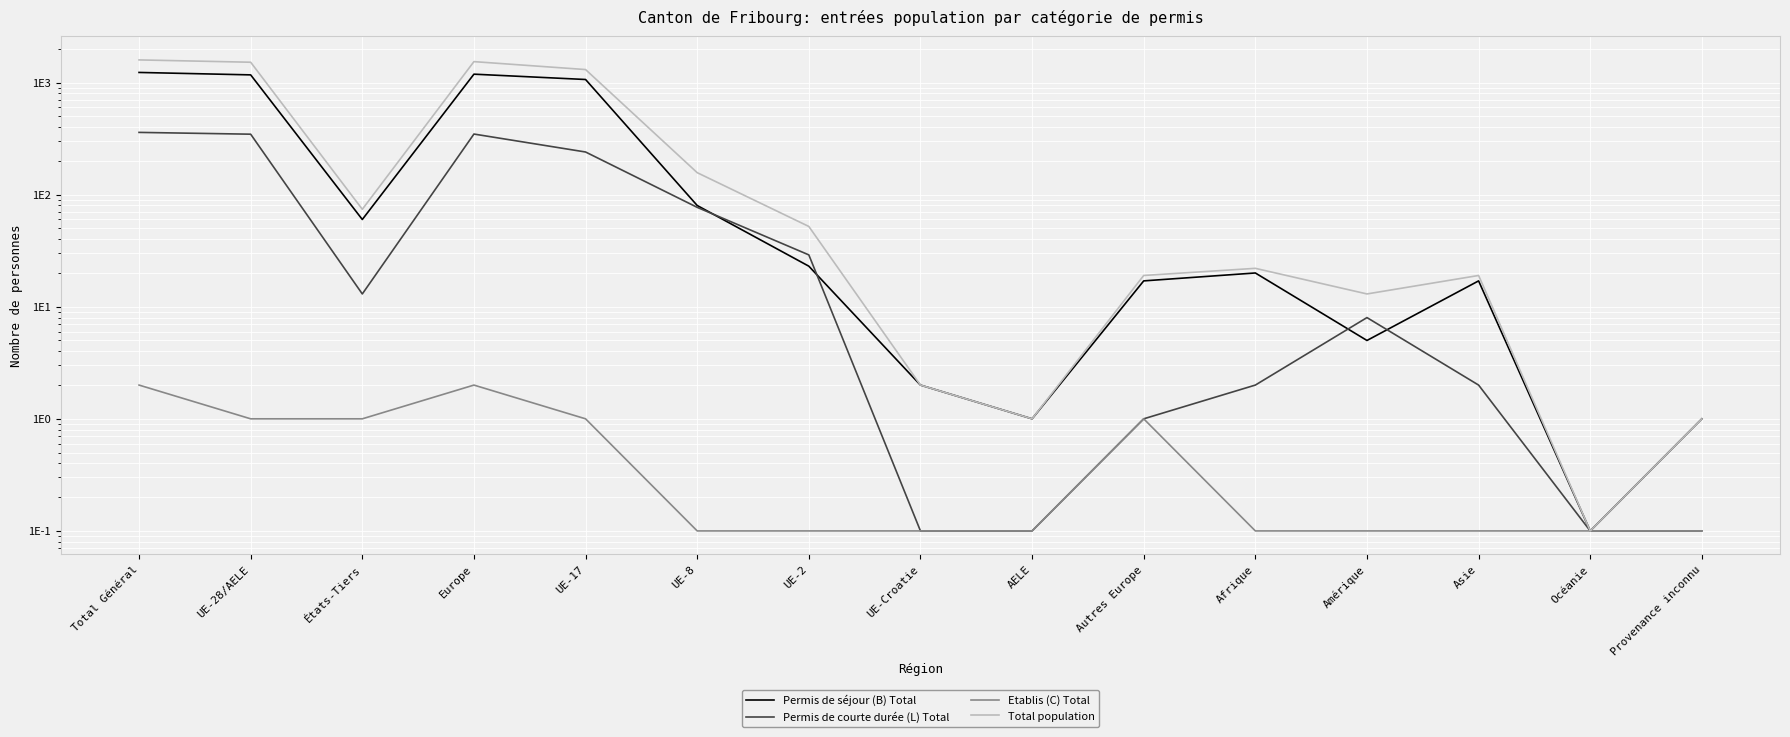

What is the label of the 9th point from the right?

UE-2